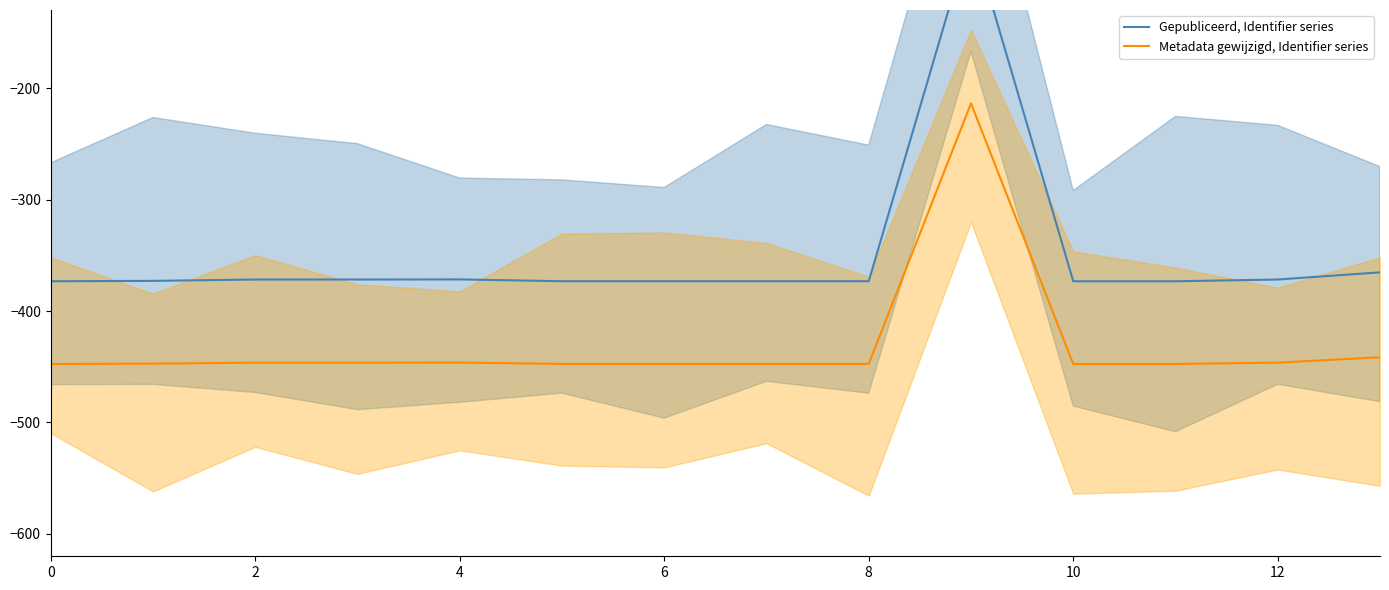

What is the greatest value displayed?

-61.6